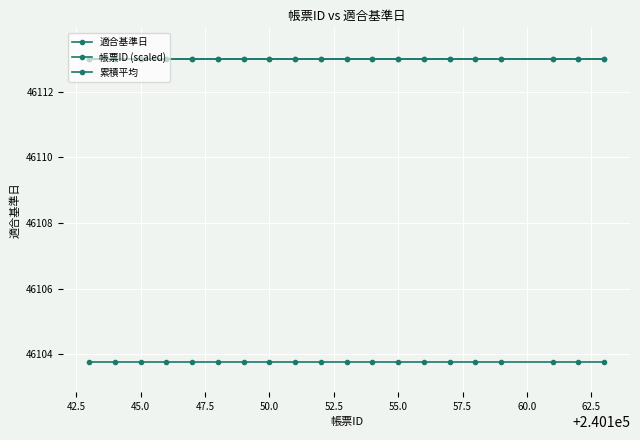

True or false: 適合基準日 and 帳票ID (scaled) intersect in this chart.

False